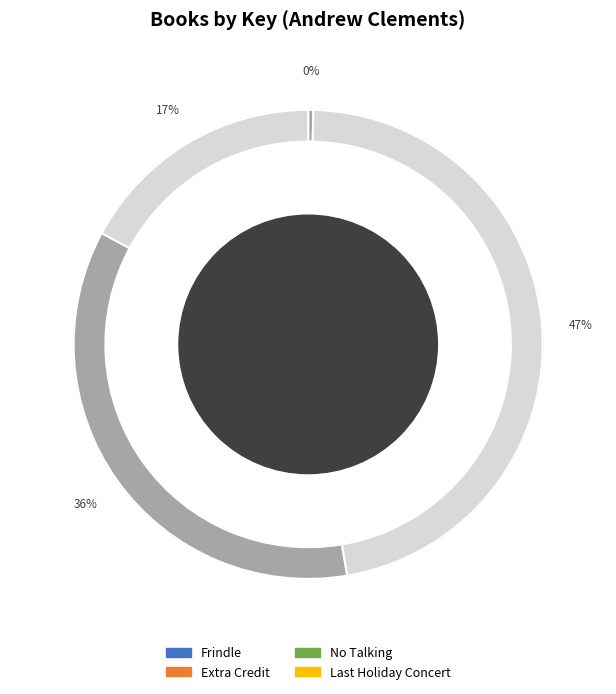

Which slice is the largest?

Extra Credit